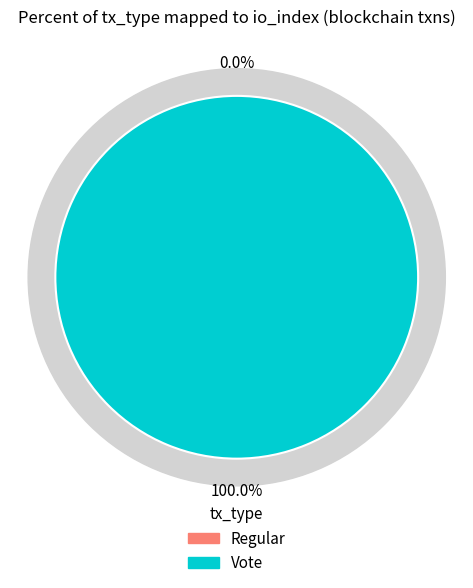

What is the majority slice?

Vote